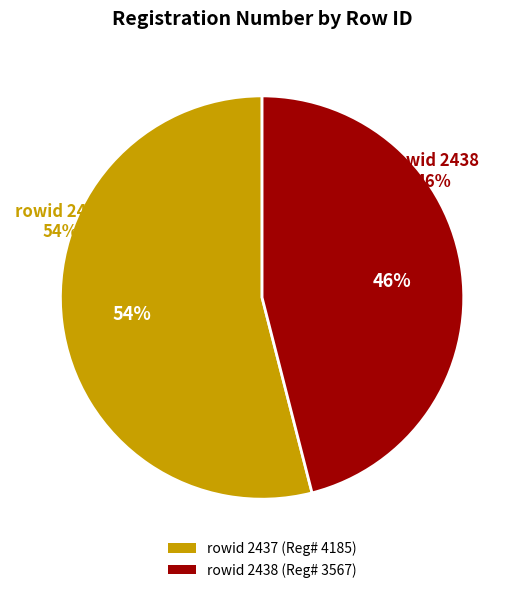

How many slices are in this pie chart?

2